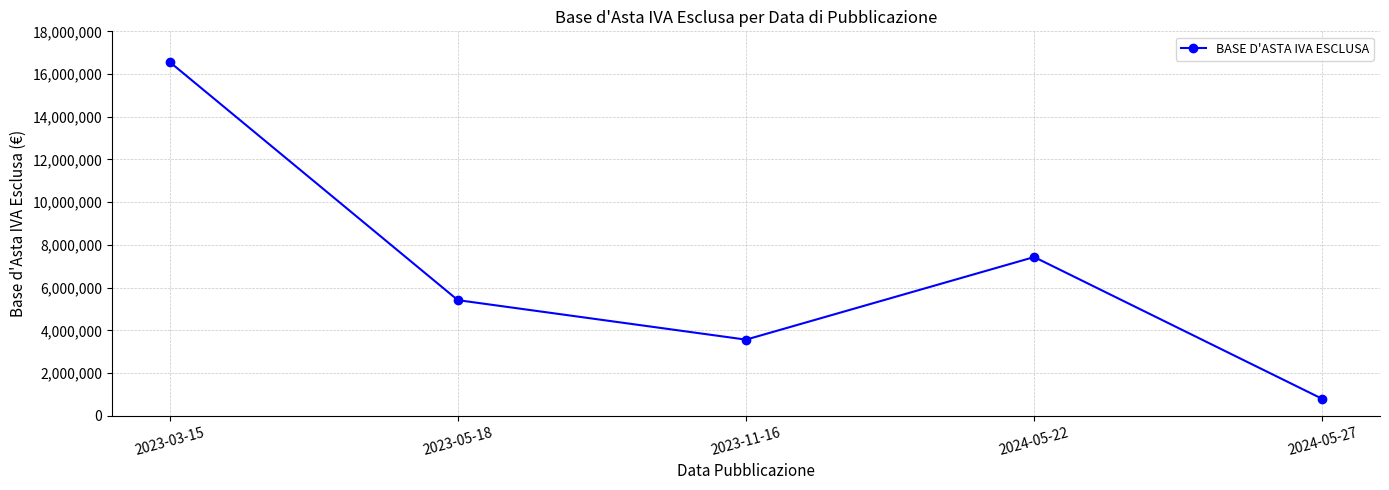

Count the number of categories in the chart.

5